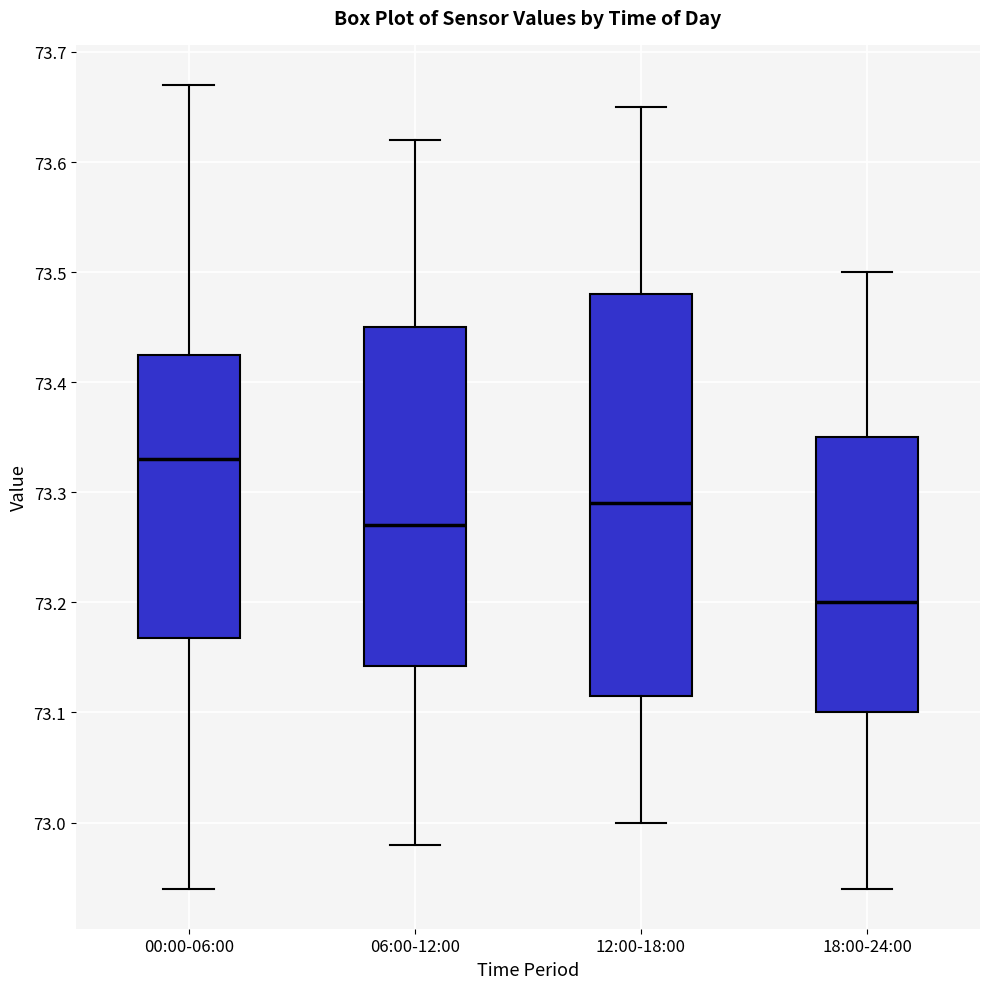

Where does the lower whisker of the box for 06:00-12:00 end on the y-axis? The values are not printed on the chart, so give them approximately, as read against the axis.

72.98